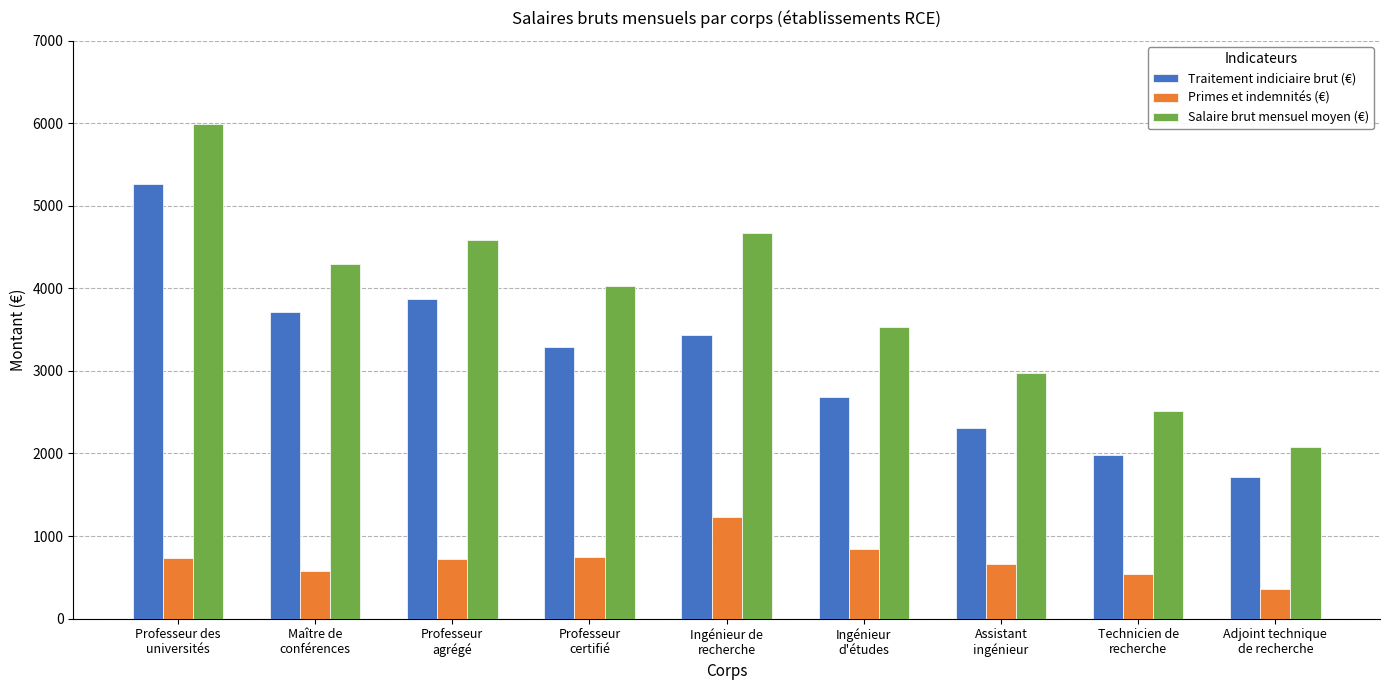

What position from the left is Maître de
conférences?

2